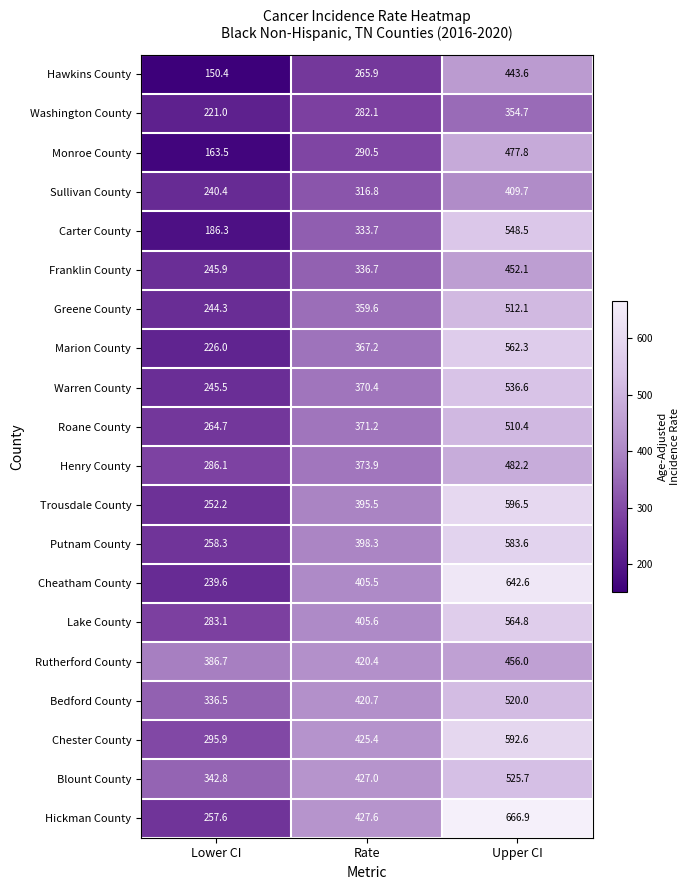

Which label corresponds to the smallest value in the chart?

Lower CI